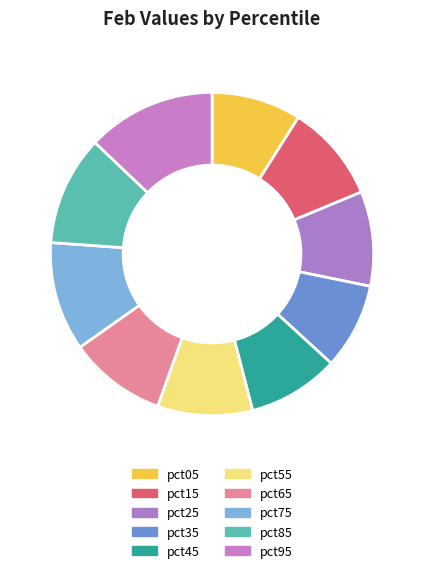

What is the change in value from pct75 to pct95?

+0.2